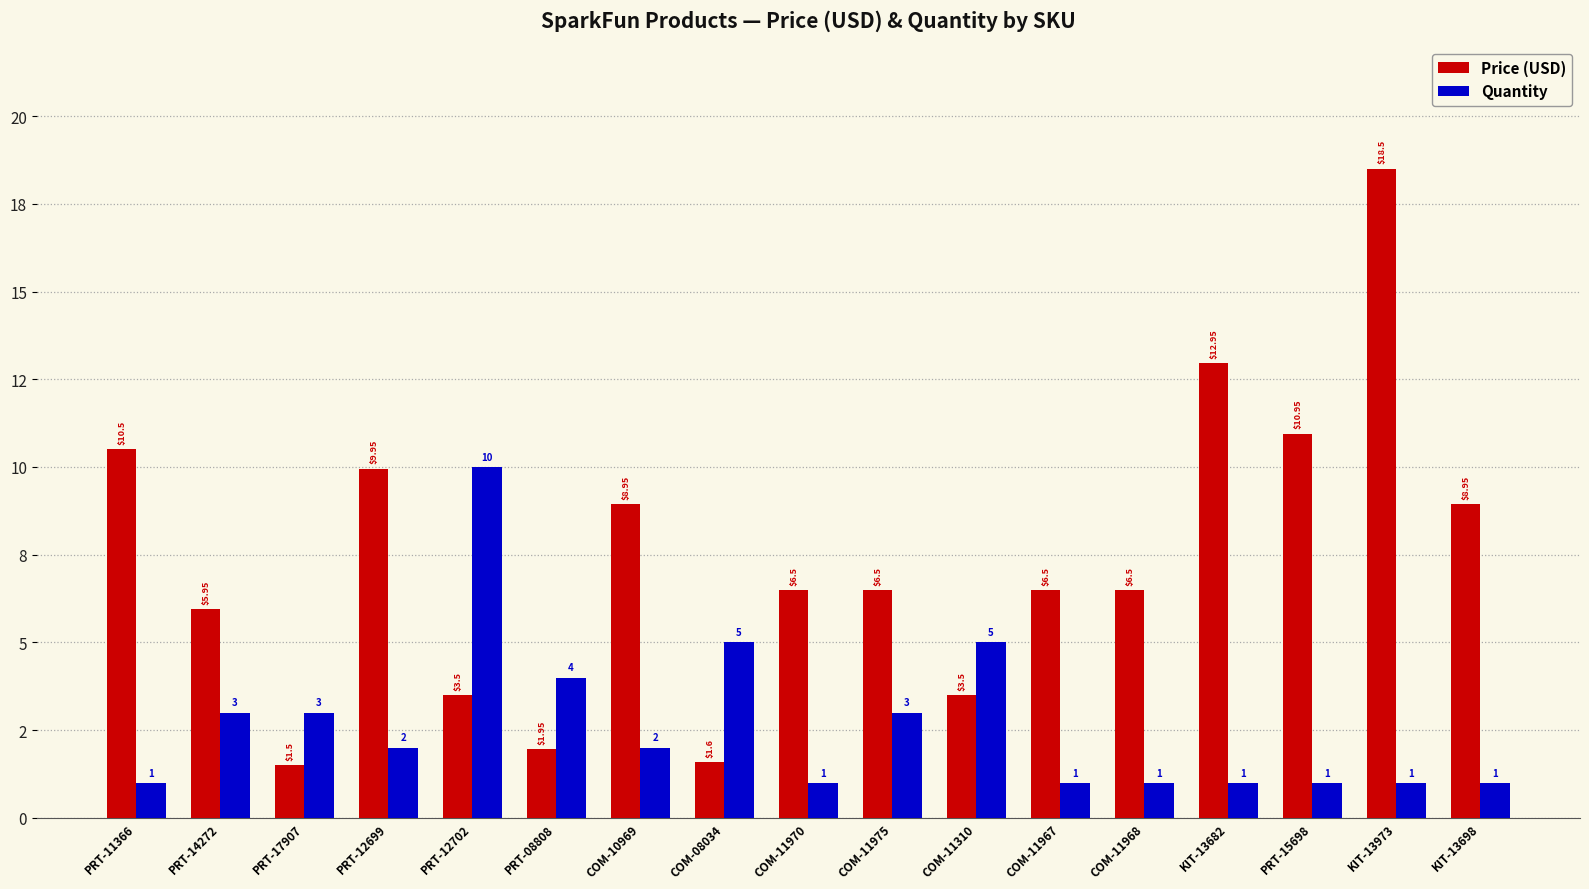

Does the chart contain stacked bars?

No